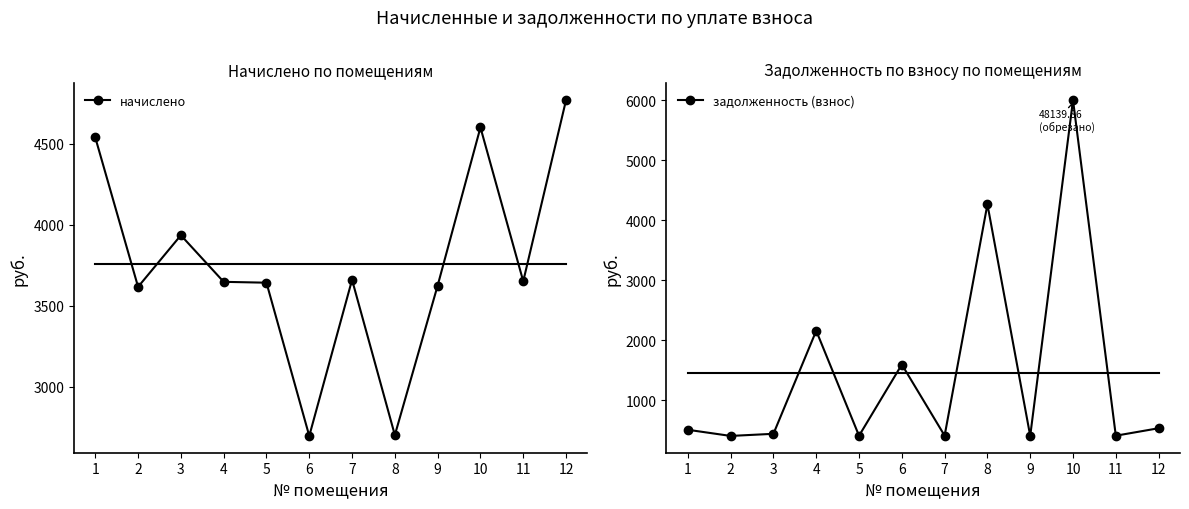

Where is the first local minimum for начислено?

2